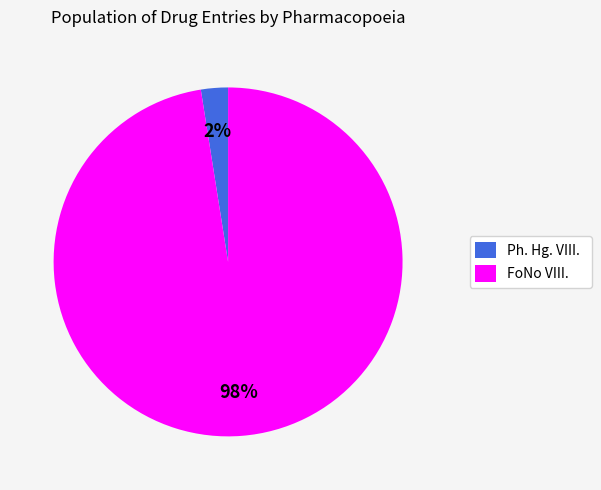

Which category has the biggest portion of the pie?

FoNo VIII.